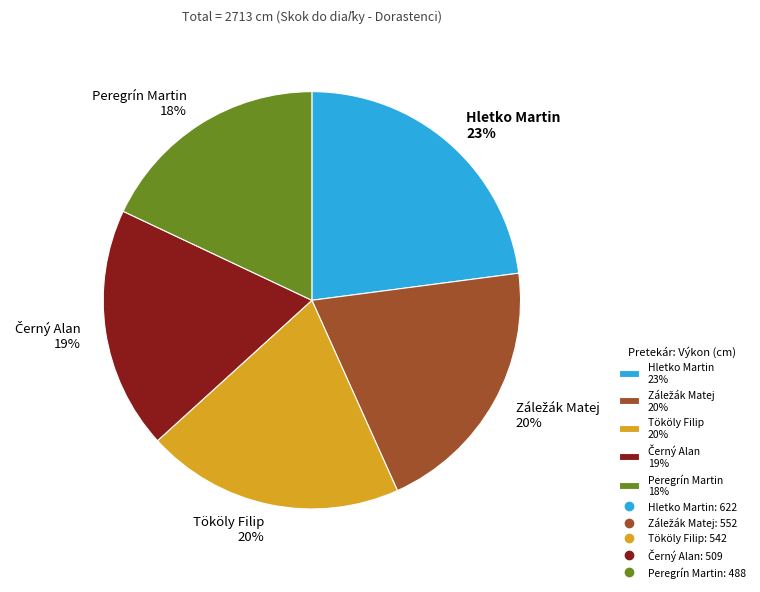

To the nearest percent, what percentage of the pie is Peregrín Martin?

18%